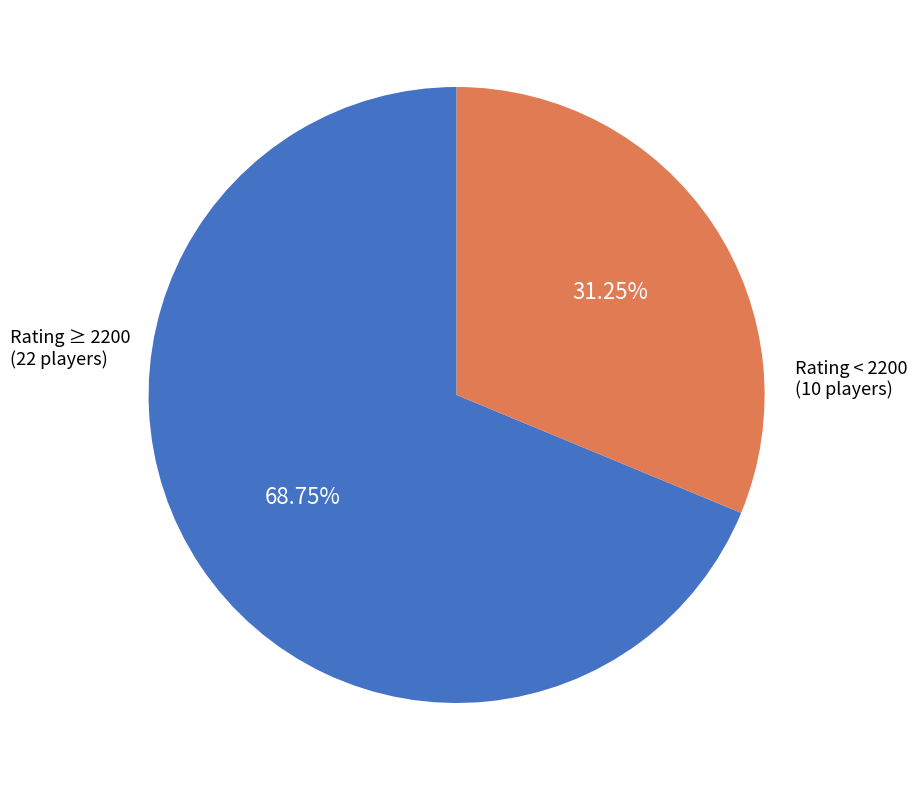

Does any single category account for the majority?

Yes